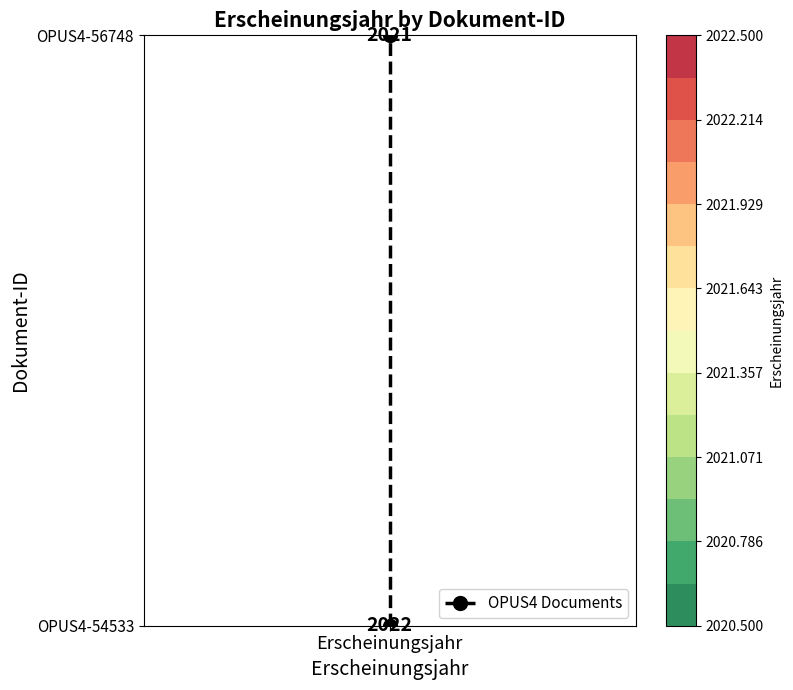

Rank the categories by value from highest to lowest.

Erscheinungsjahr, Erscheinungsjahr